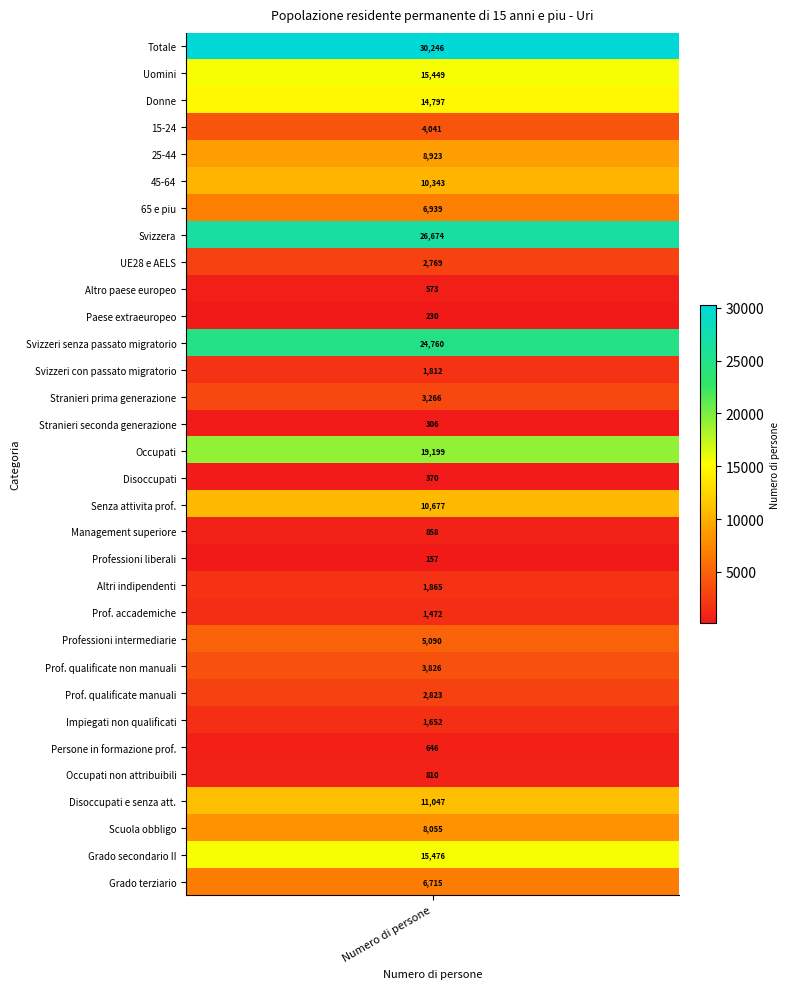

Count the number of values greater than 4041.

15